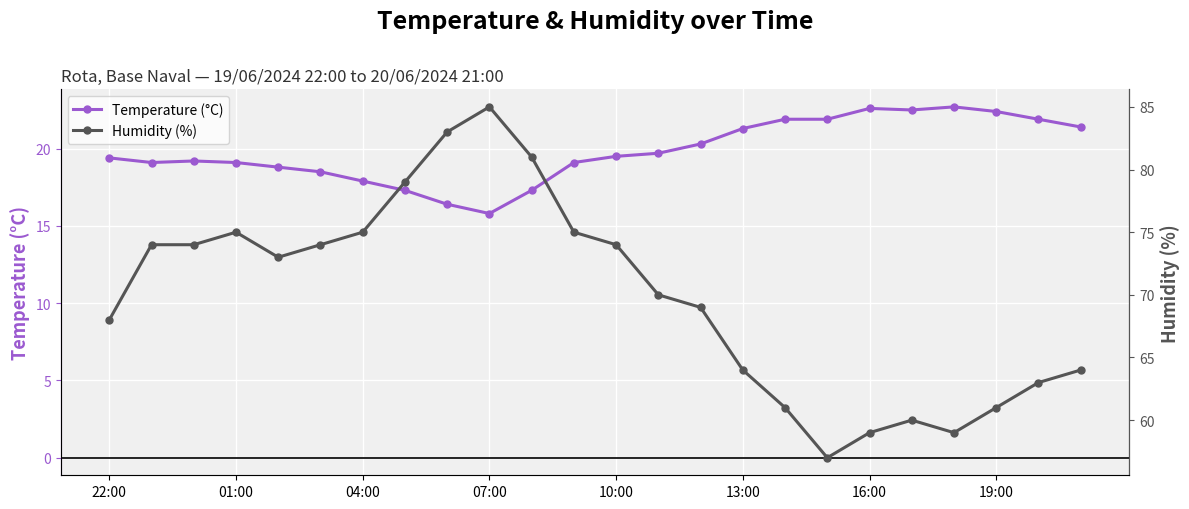

Where does the Temperature (°C) series first go above 19?

22:00